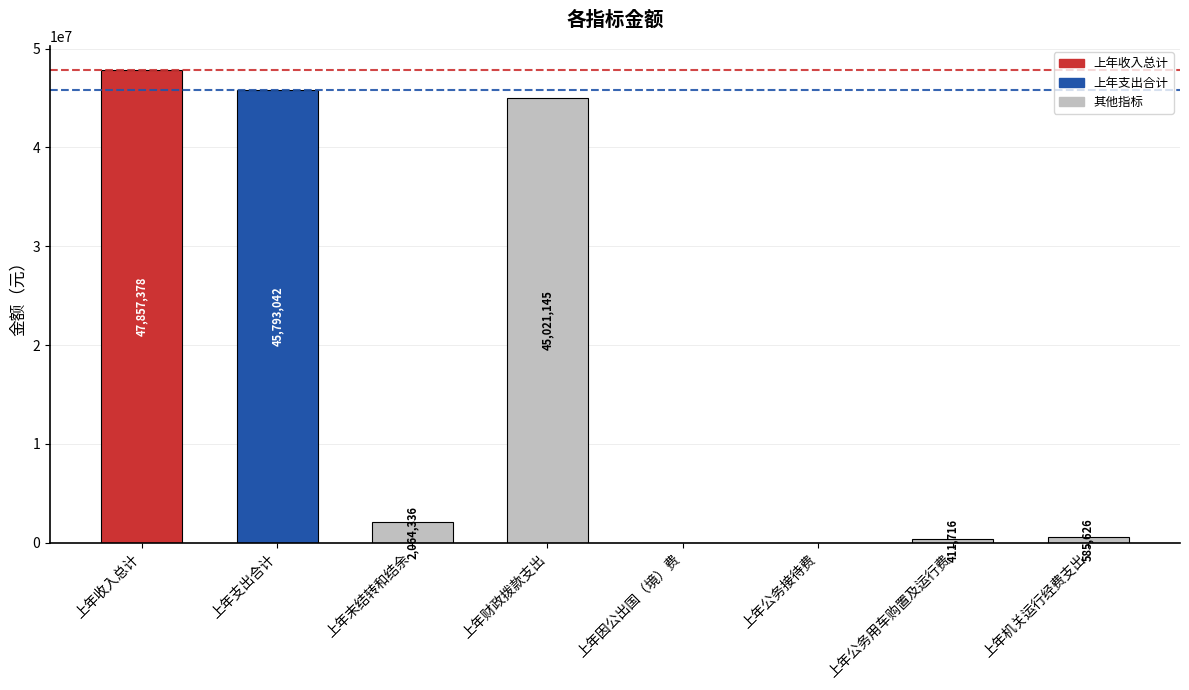

Reading right to left, extract all data points from this chart.

585625.8	411716.1	0.0	0.0	45021145.1	2064336.2	45793042.0	47857378.2